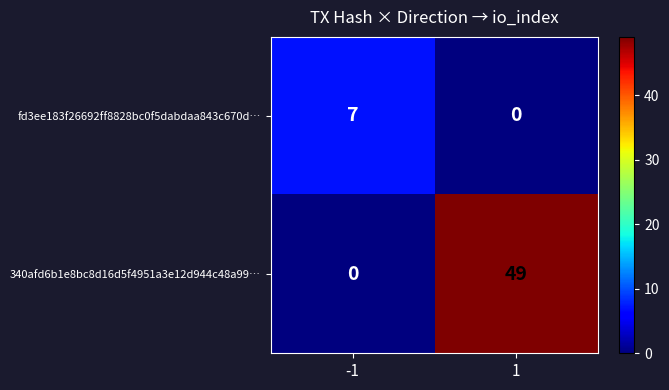

Which series has the largest total across all categories?

340afd6b1e8bc8d16d5f4951a3e12d944c48a99…